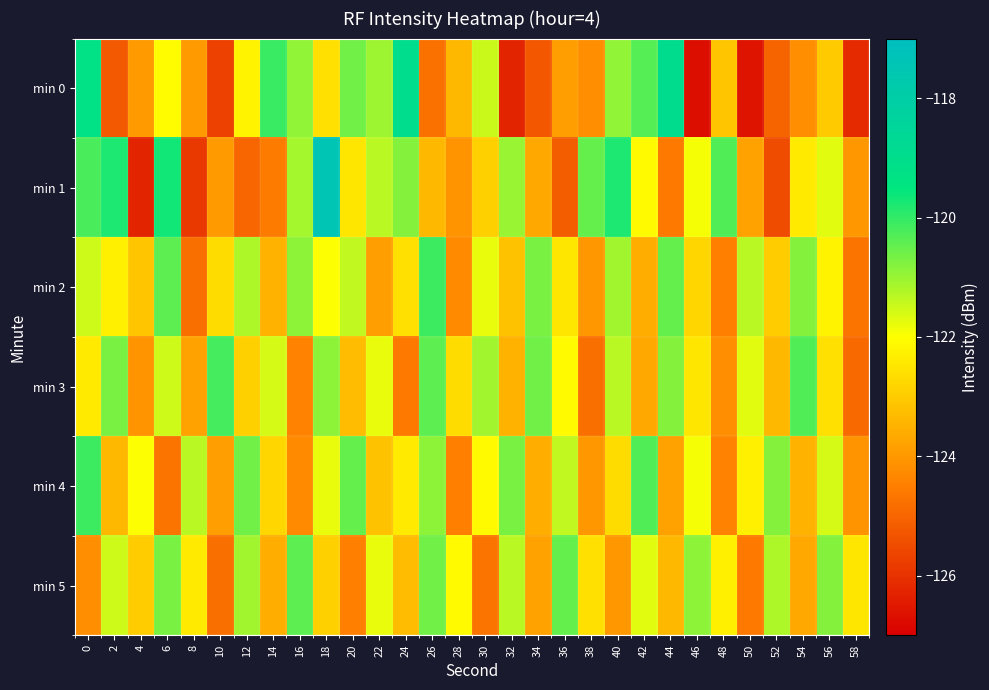

What is the total value across all series at 34?

-737.7